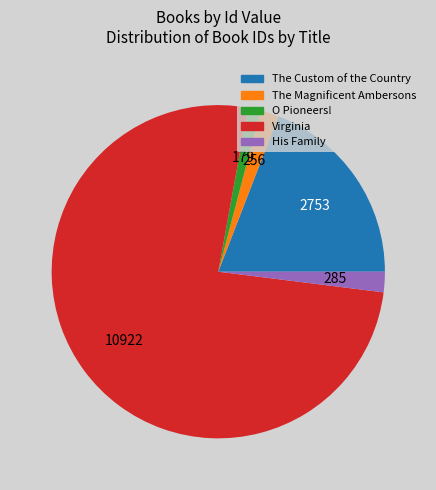

Which category accounts for the majority?

Virginia